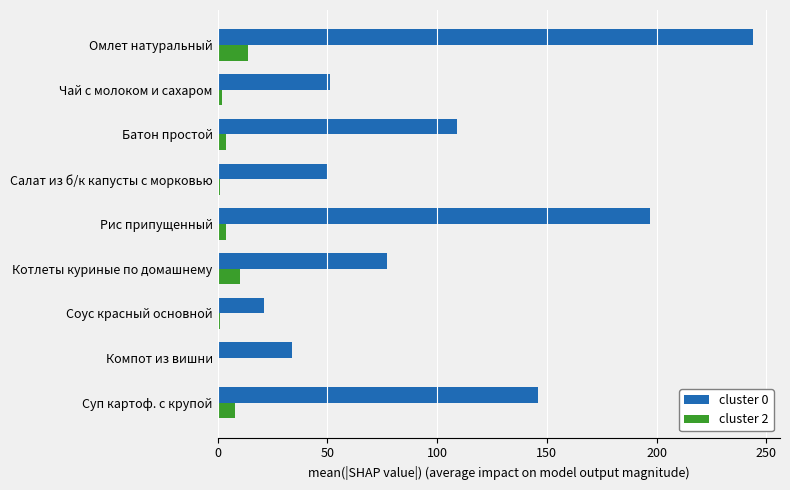

What is the maximum value shown in the chart?

244